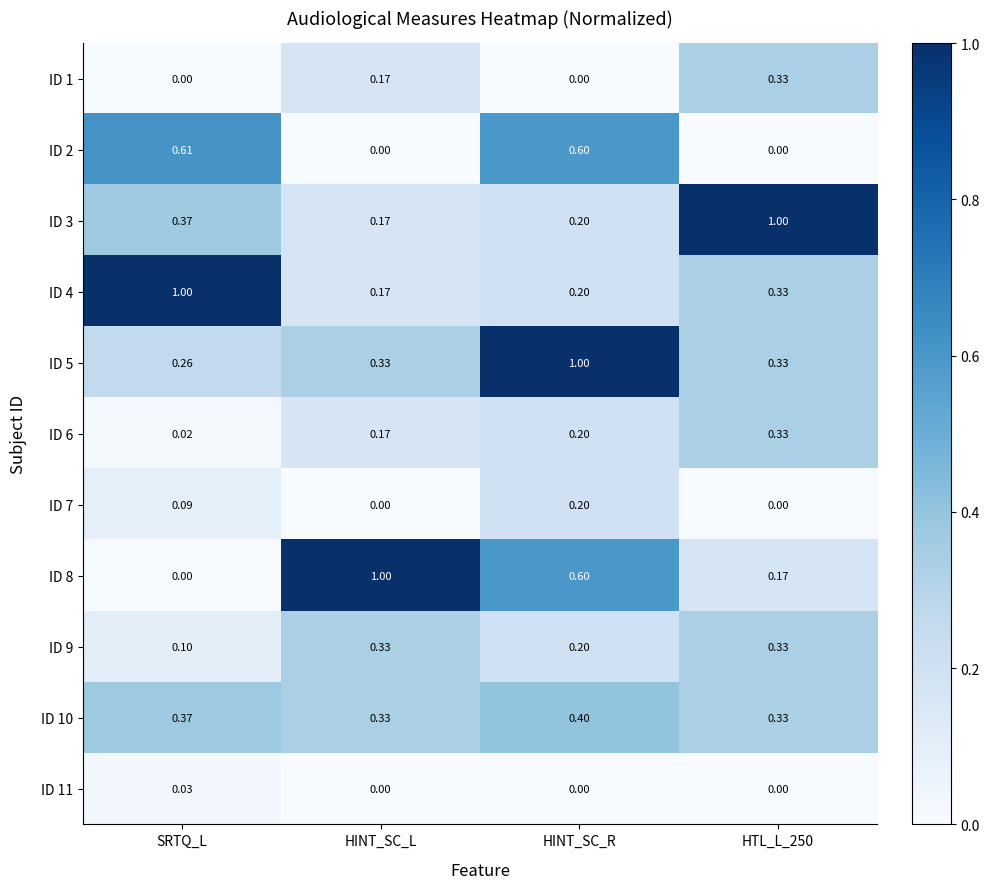

At which category is the sum across all series the highest?

HINT_SC_R